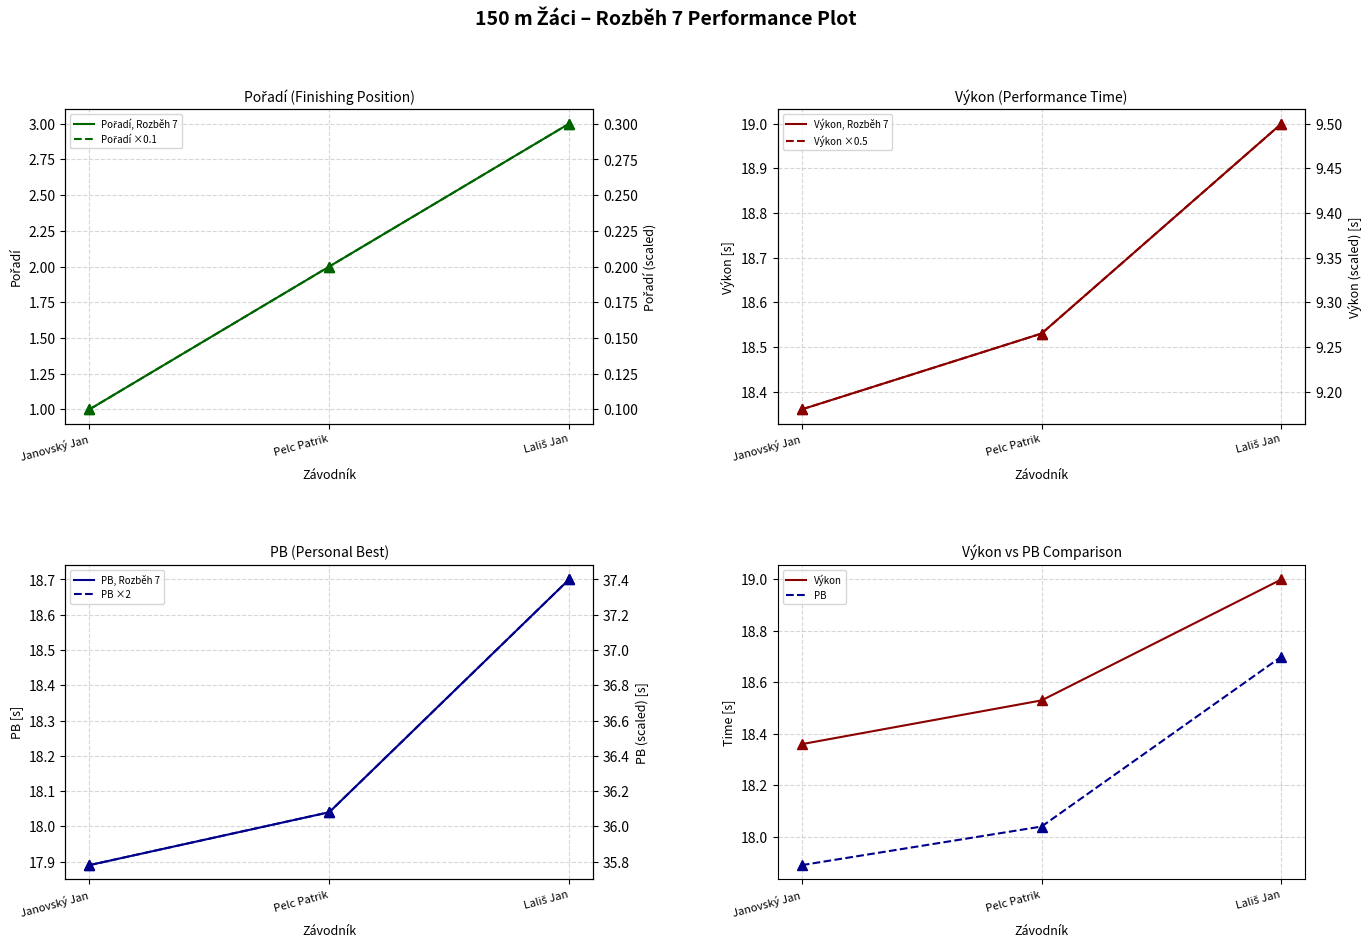

Is this an area chart (filled region under the line)?

No